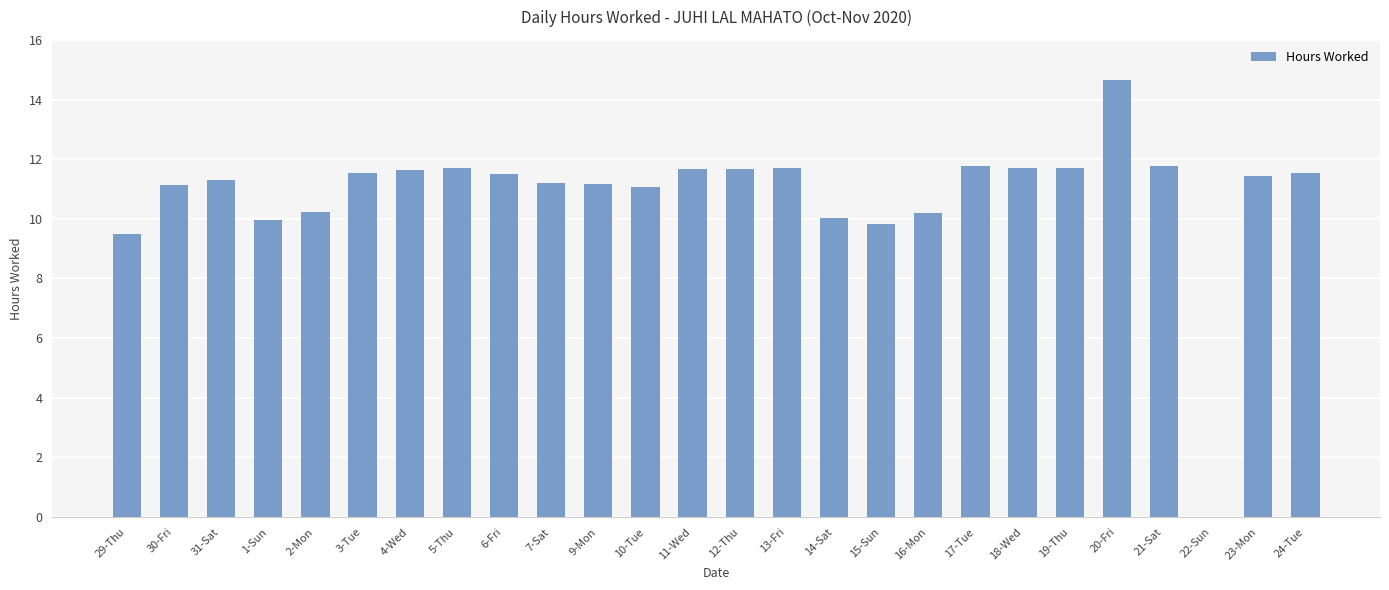

What is the difference between the values at 22-Sun and 31-Sat?

11.3